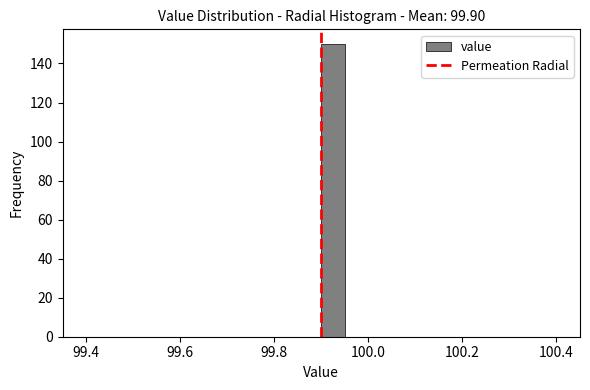

Read against the x-axis, roughly where is the centre of the tallest bar?

99.92